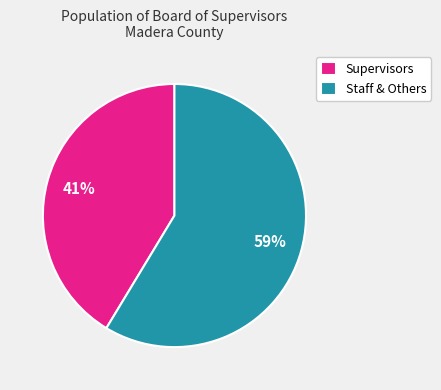

Is there a majority slice in this chart?

Yes